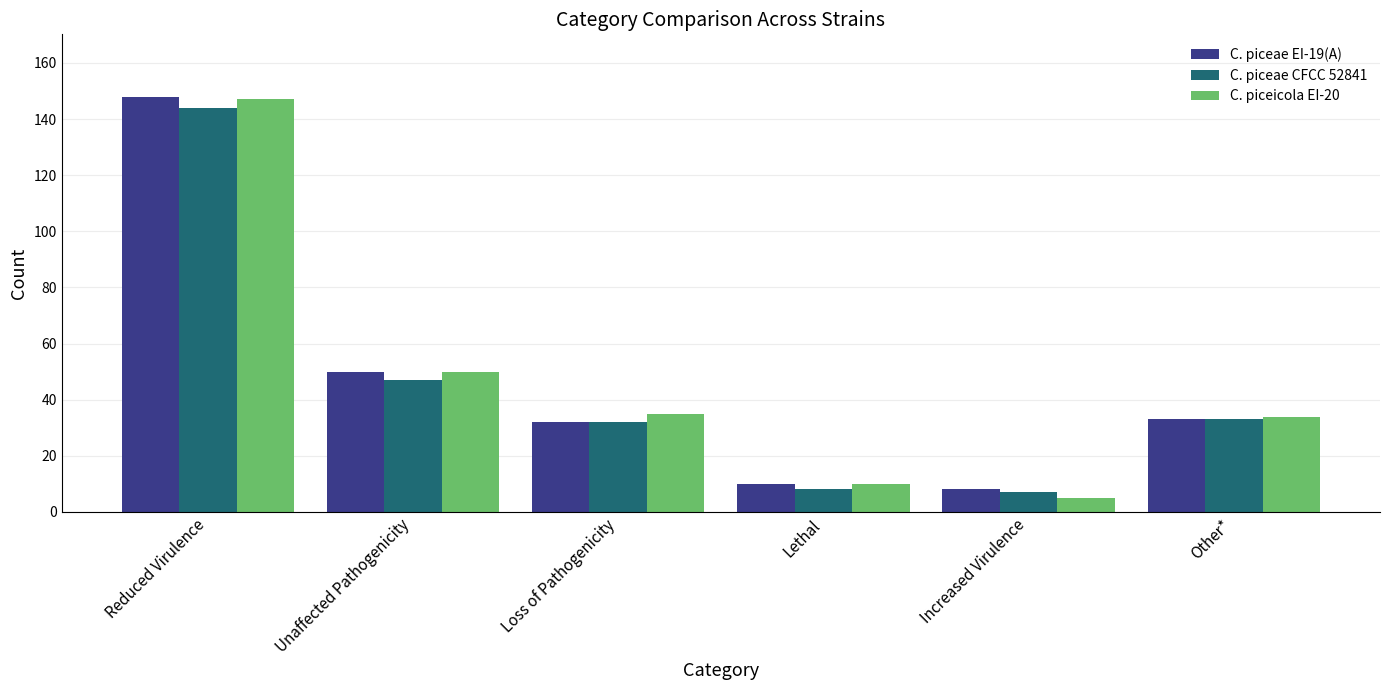

What is the total value across all series at Reduced Virulence?

439